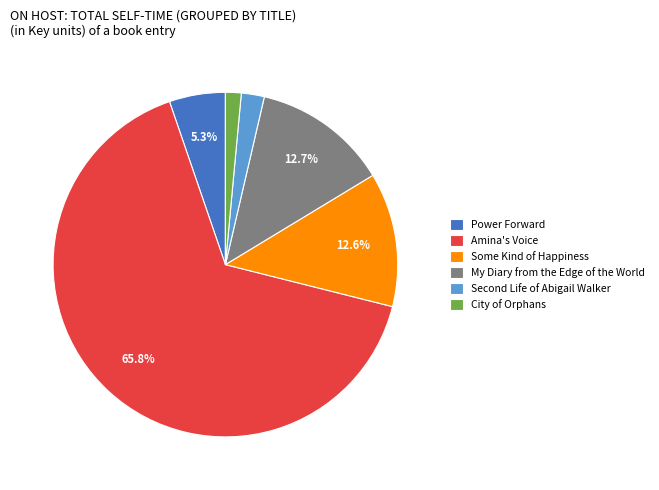

Which slice is the largest?

Amina's Voice